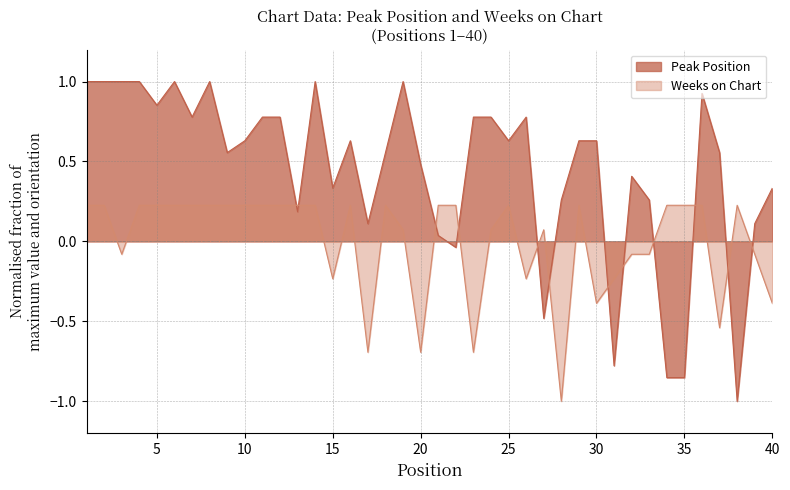

Which series has the widest spread of values?

Peak Position